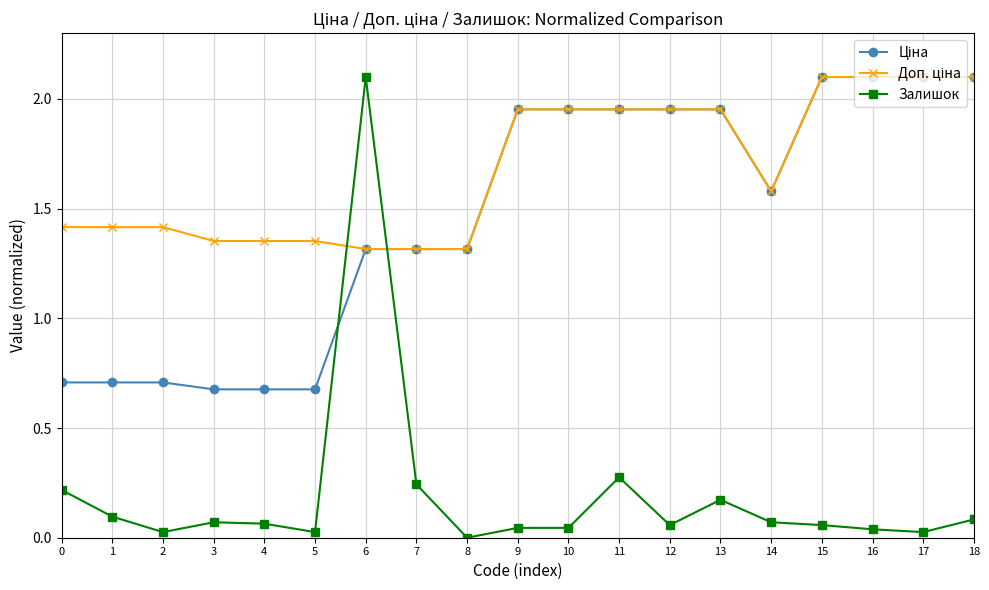

Which series has the widest spread of values?

Залишок